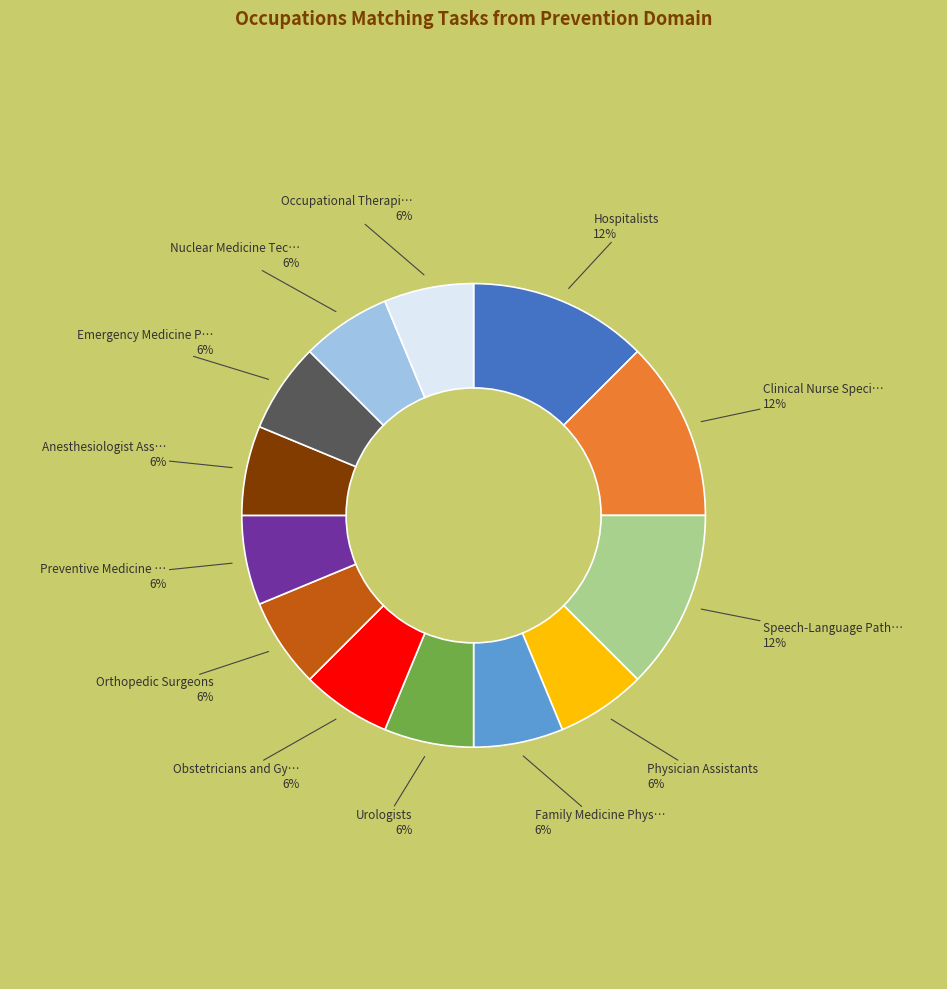

Count the number of slices in the pie.

13